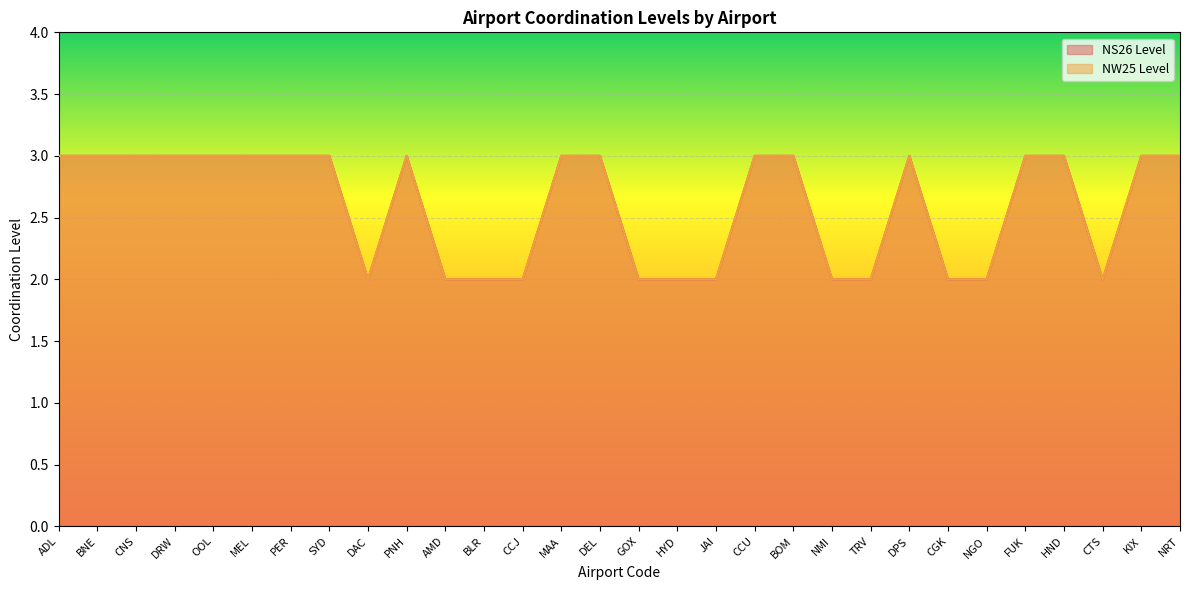

What is the total value across all series at GOX?

4